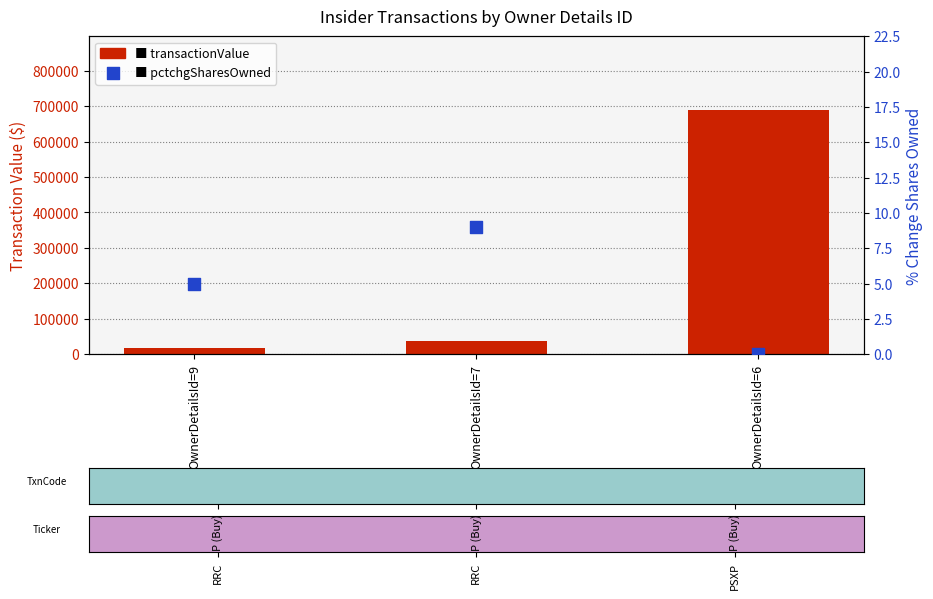

Which series has the largest total across all categories?

transactionValue